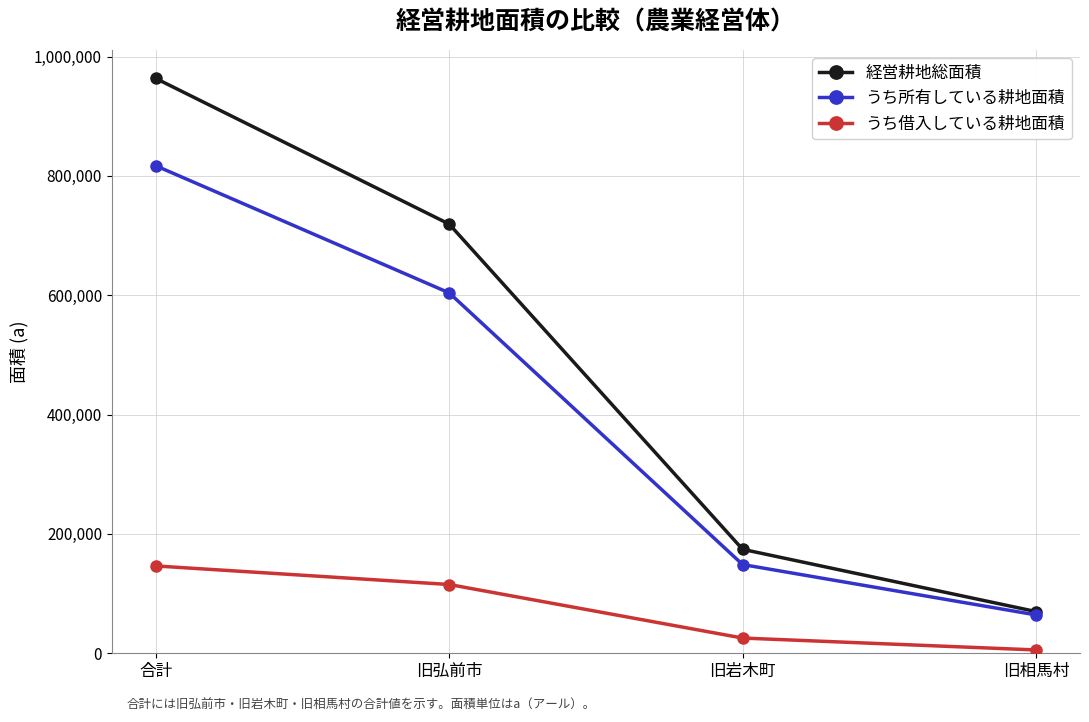

True or false: うち借入している耕地面積 has more than 1 interior local peaks.

False